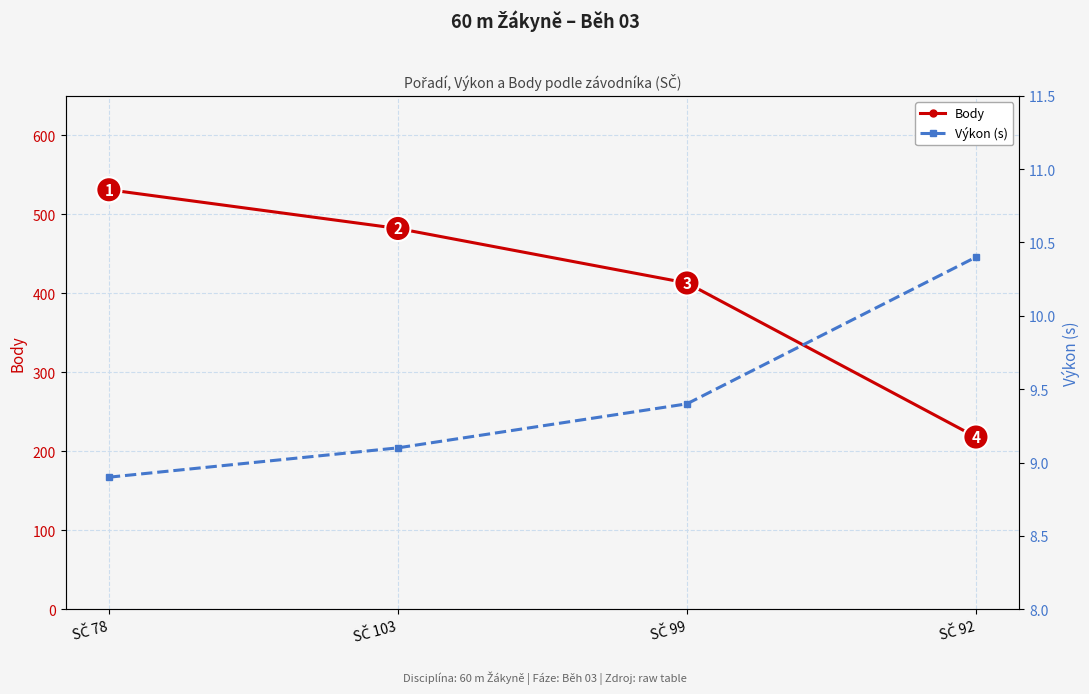

The Body series shows 482.0 at SČ 103. True or false?

True